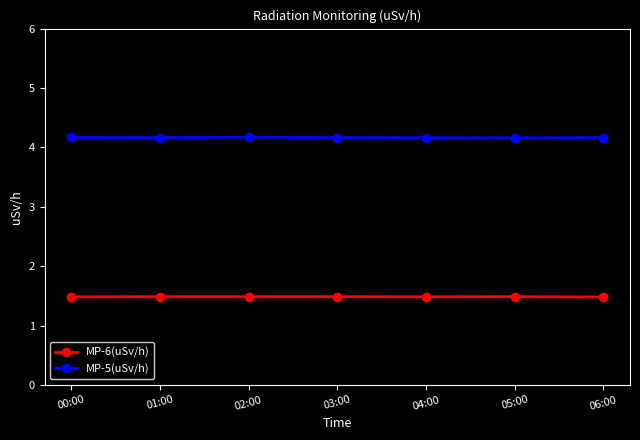

What position from the right is 01:00?

6